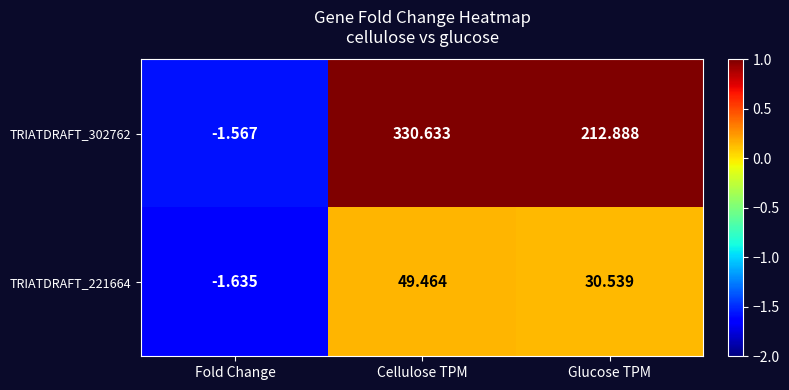

Count the number of categories in the chart.

3